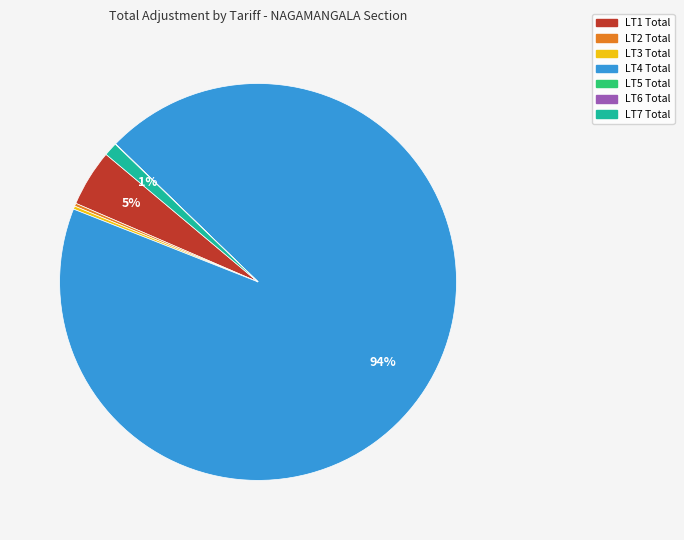

Which category has the biggest portion of the pie?

LT4 Total